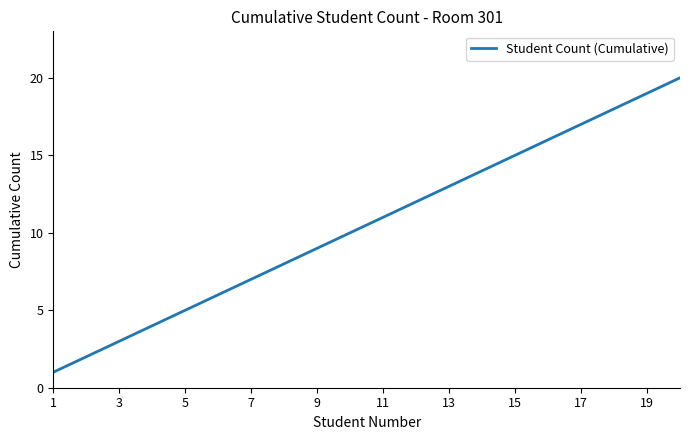

What is the difference between the maximum and second lowest values?

18